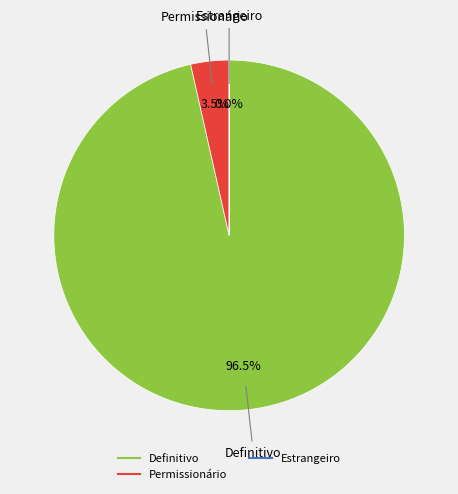

Is there any slice that represents more than half of the pie?

Yes